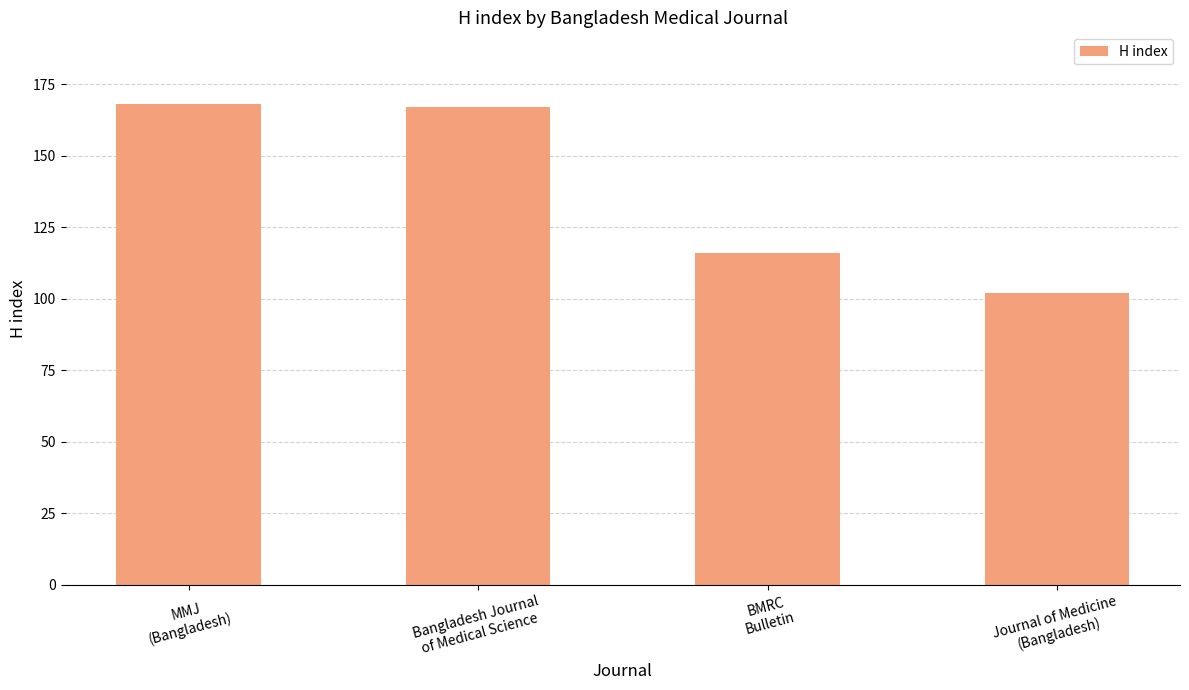

Which has a higher value, MMJ
(Bangladesh) or BMRC
Bulletin?

MMJ
(Bangladesh)